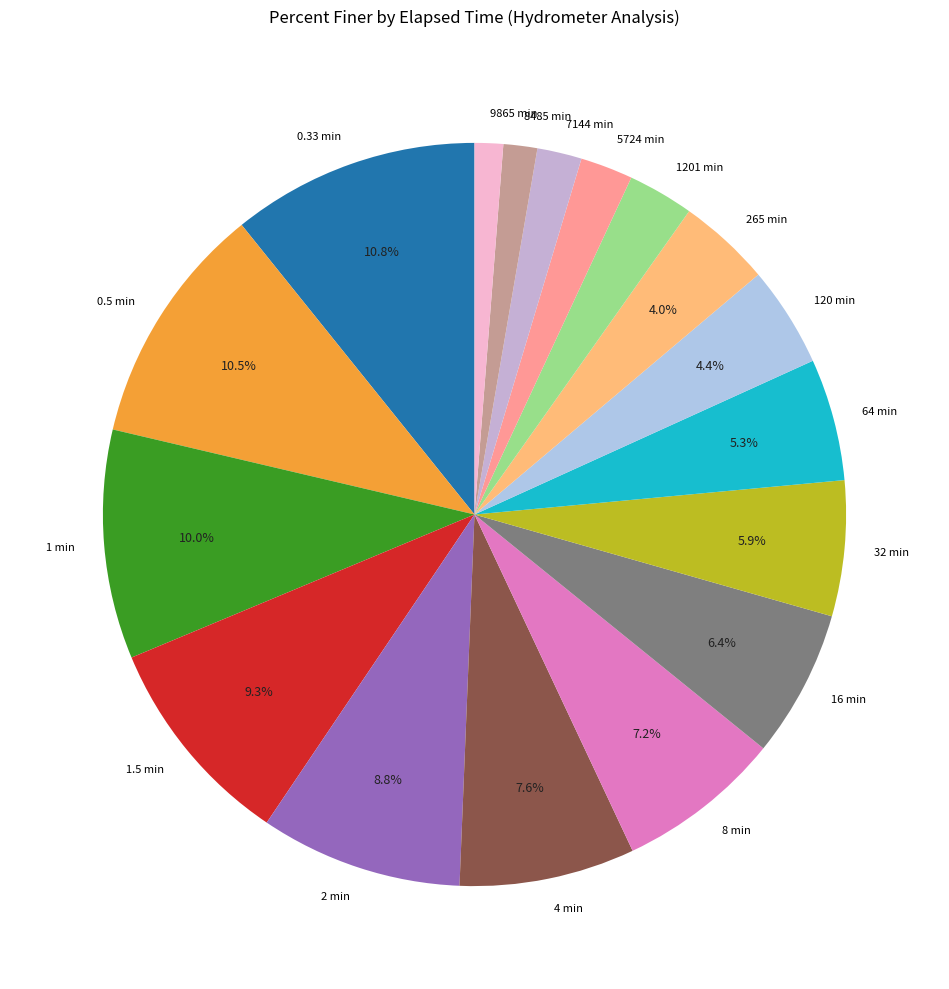

To the nearest percent, what is the combined percentage of 1201 min and 0.5 min?

13%